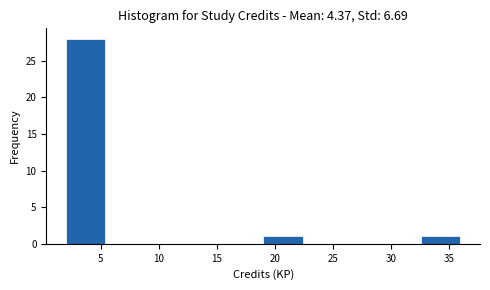

Over which range of the x-axis is the bar tallest?

2.0 to 5.4